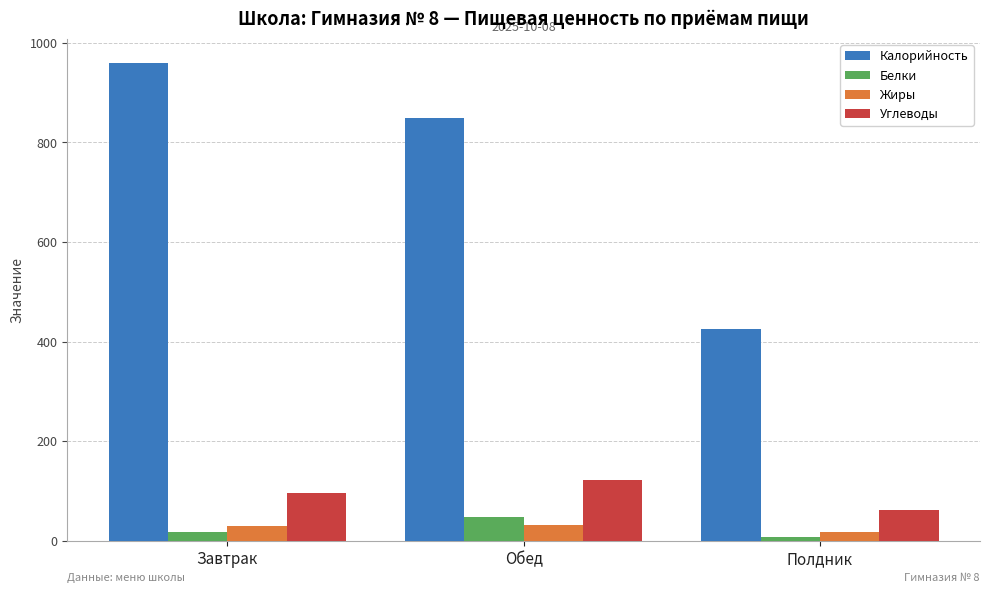

What is the sum of all Углеводы values?

279.6